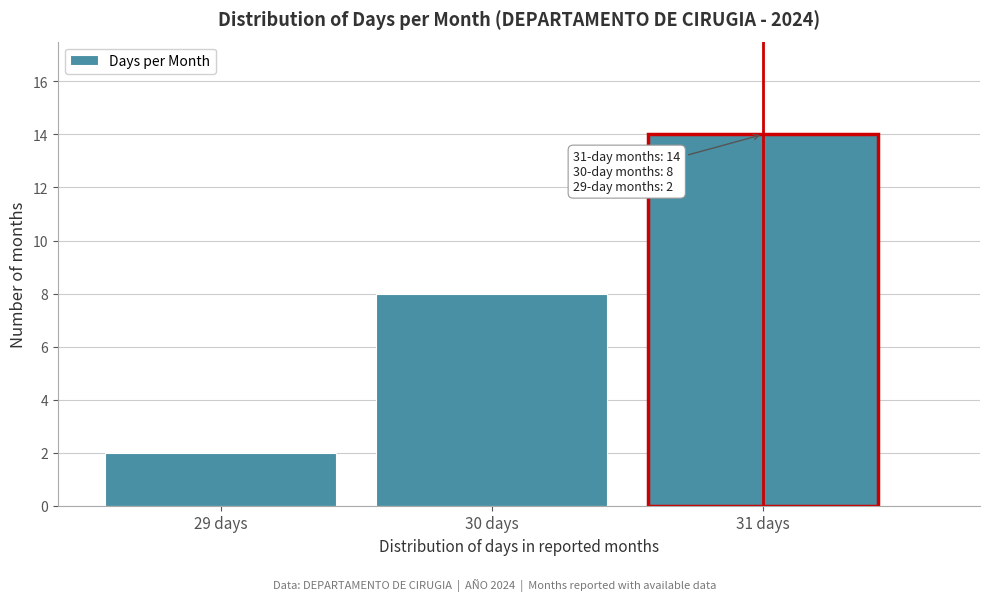

Reading left to right, what are all the values shown in this chart?

29 days=2	30 days=8	31 days=14